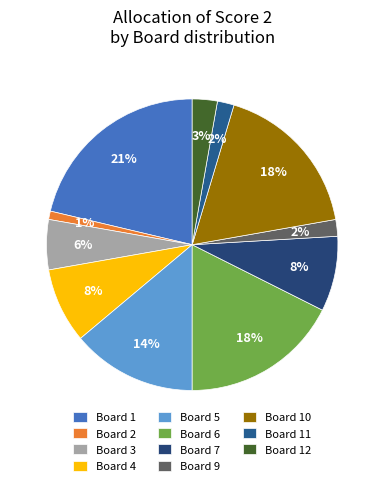

Does Board 1 account for over 50% of the chart?

No